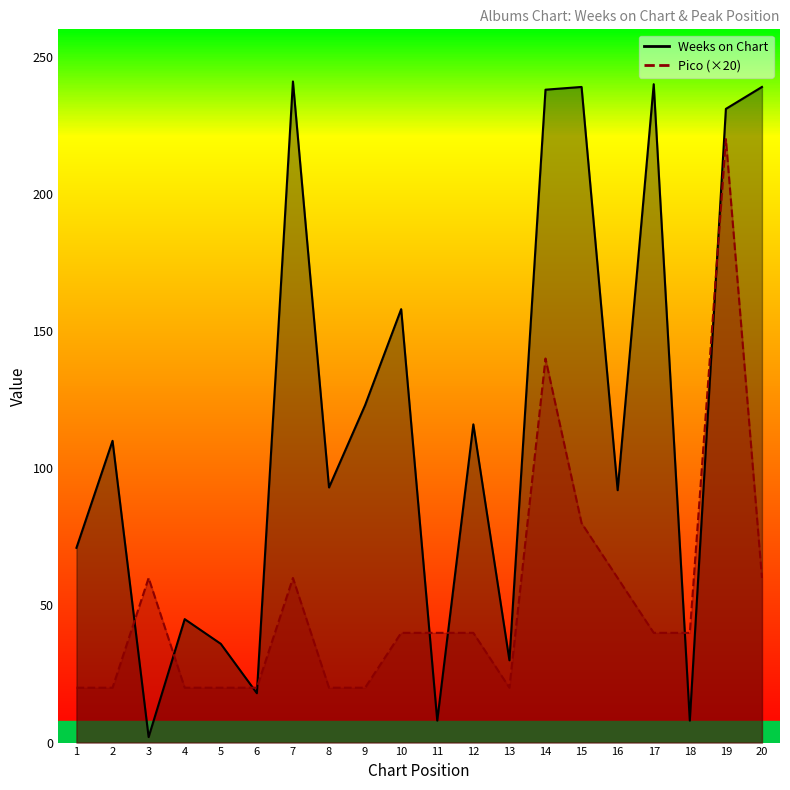

At which label is Pico closest to 120?

14